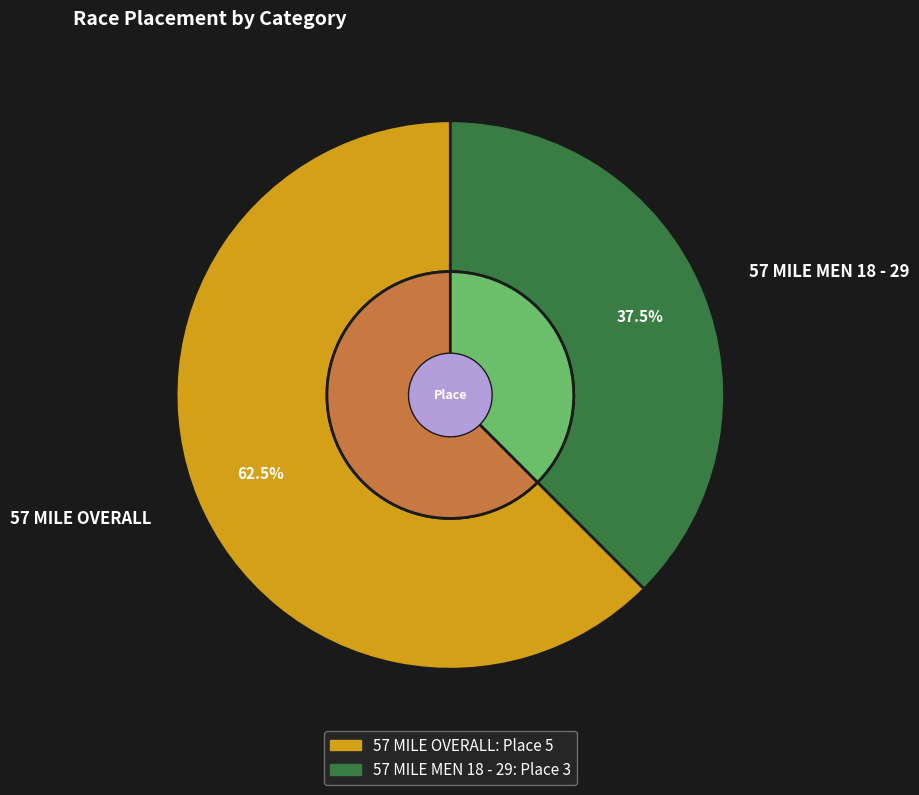

What is the majority slice?

57 MILE OVERALL